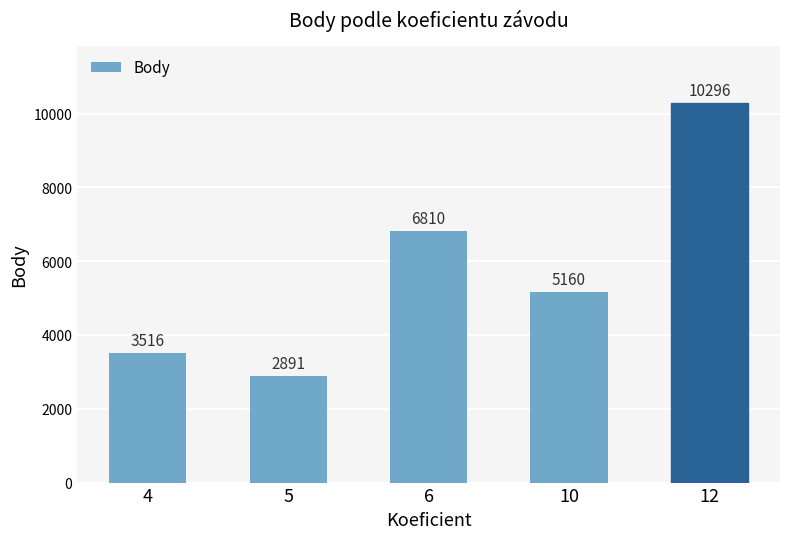

How many data points does each series have?

5